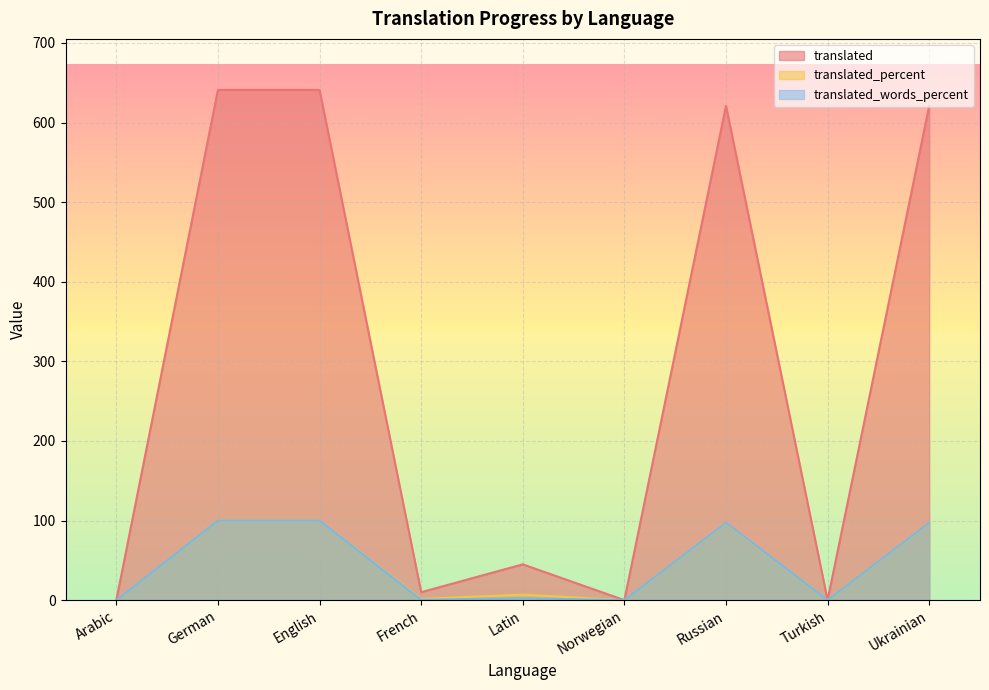

What value does the translated series have at English?

641.0